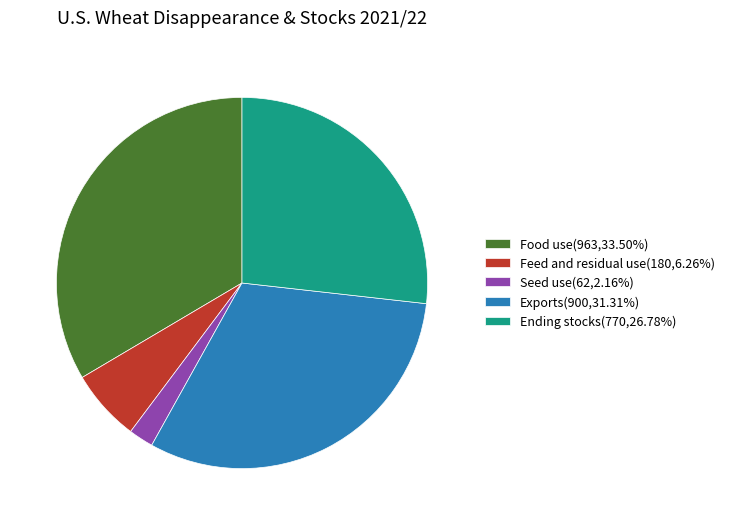

Which has a higher value, Seed use or Feed and residual use?

Feed and residual use